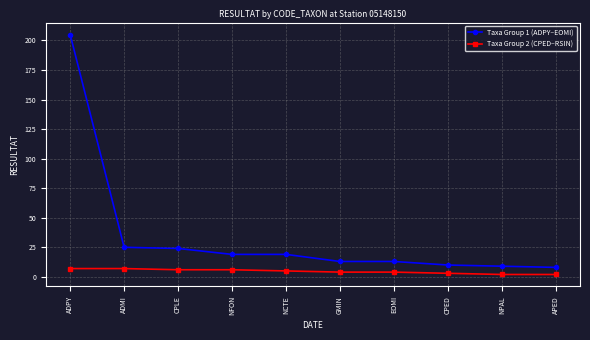

How many lines are shown in the chart?

2